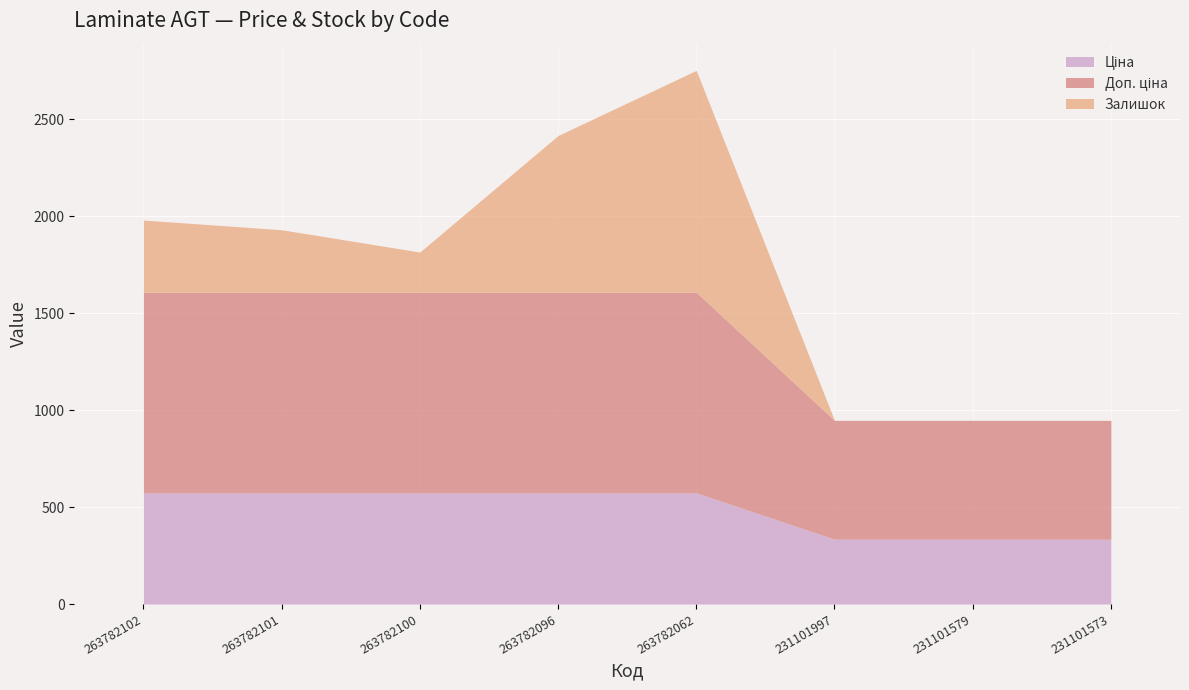

What are all the series names shown in the legend?

Ціна, Доп. ціна, Залишок